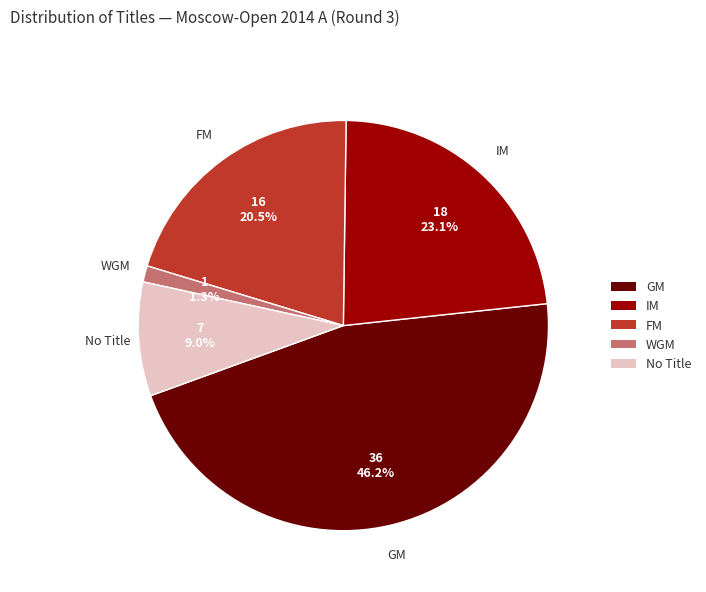

Is there a majority slice in this chart?

No